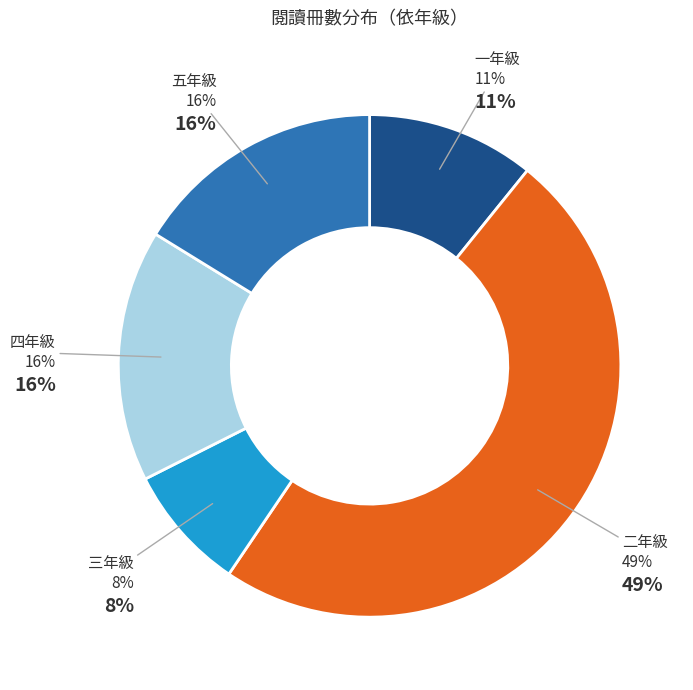

Which category has the biggest portion of the pie?

二年級